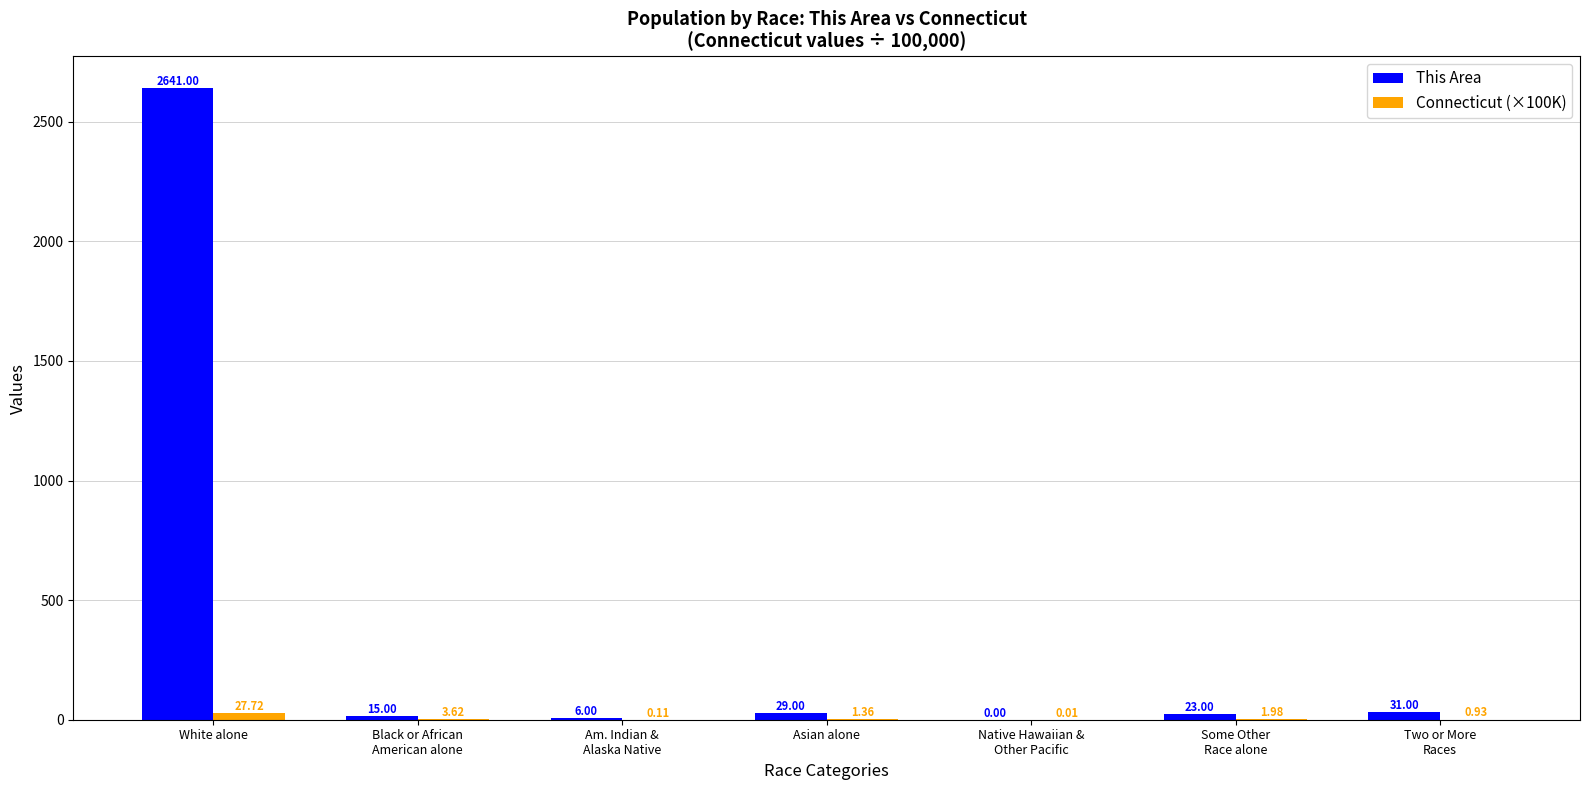

Which label corresponds to the largest value in the chart?

White alone